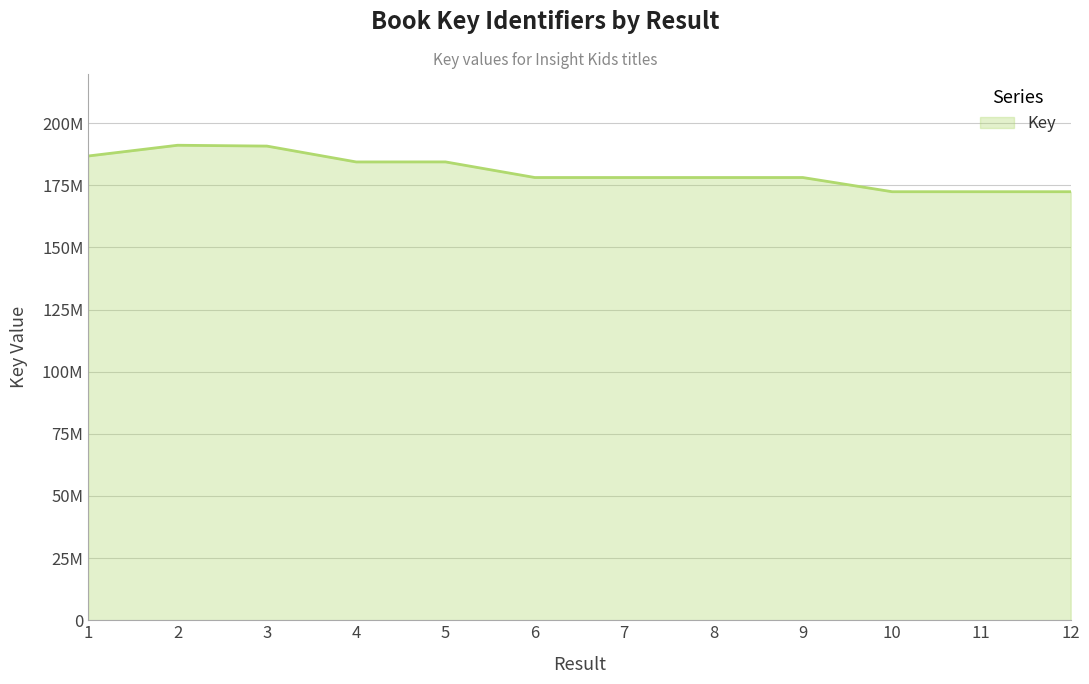

What is the ratio of the value at 5 to the value at 2?

1.0